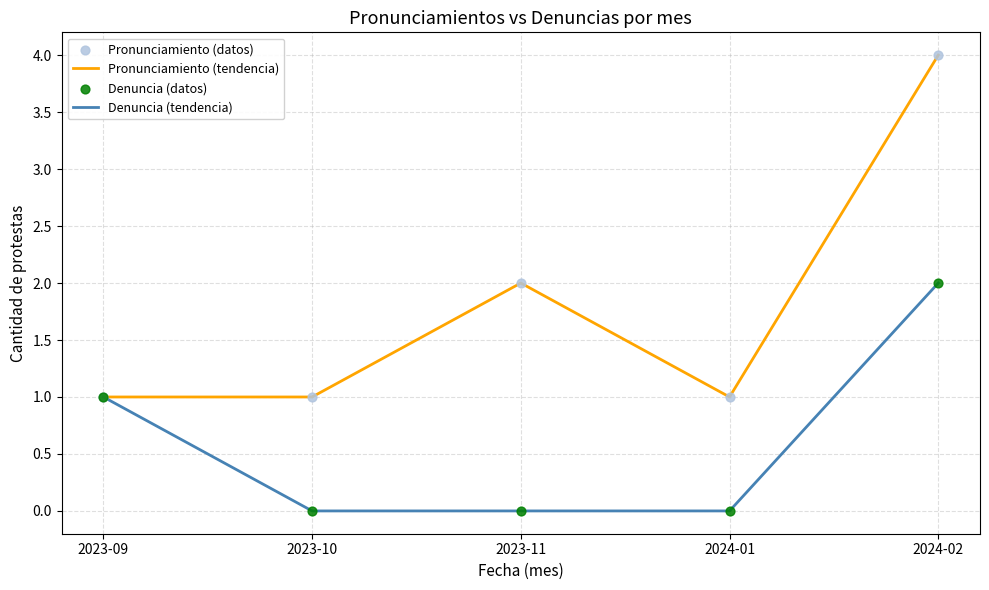

Which series has the largest total across all categories?

Pronunciamiento (tendencia)